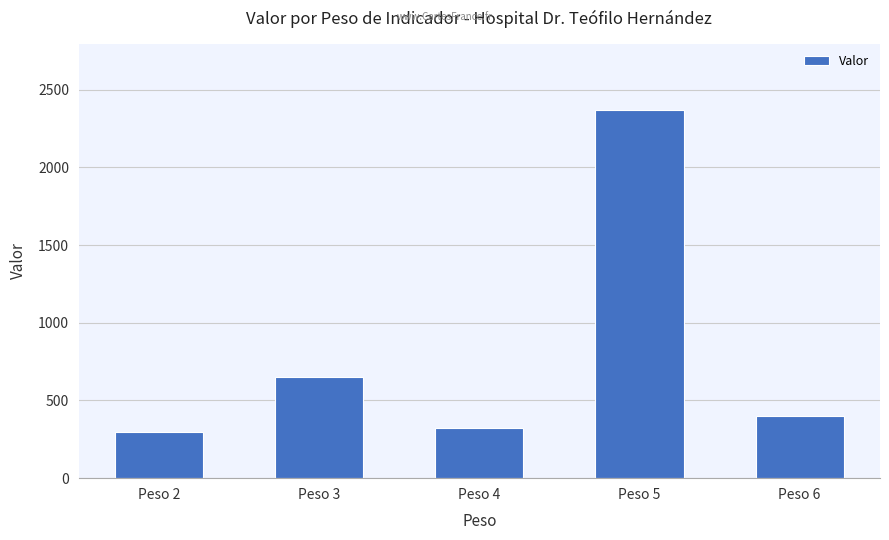

What is the change in value from Peso 4 to Peso 6?

+78